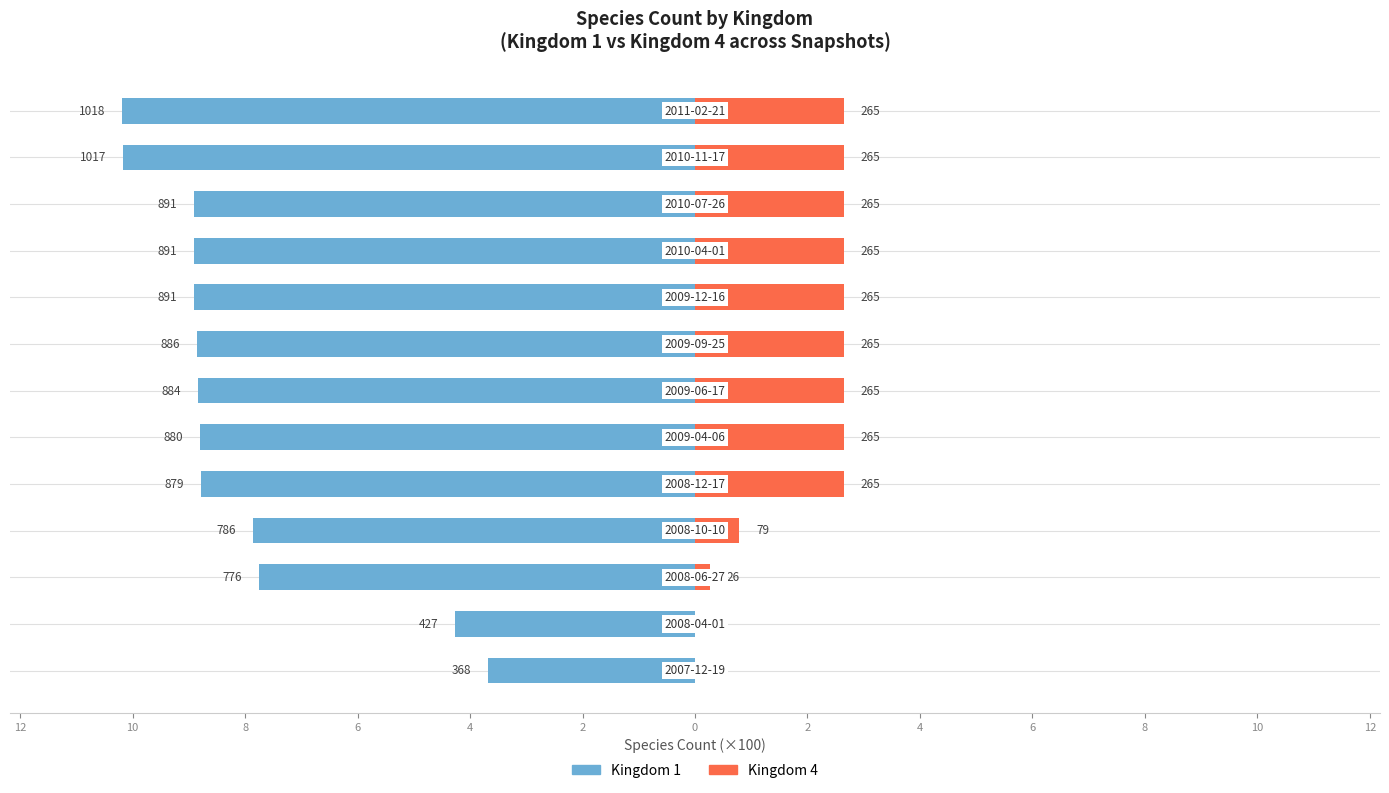

What is the total value across all series at 10?

-4.3